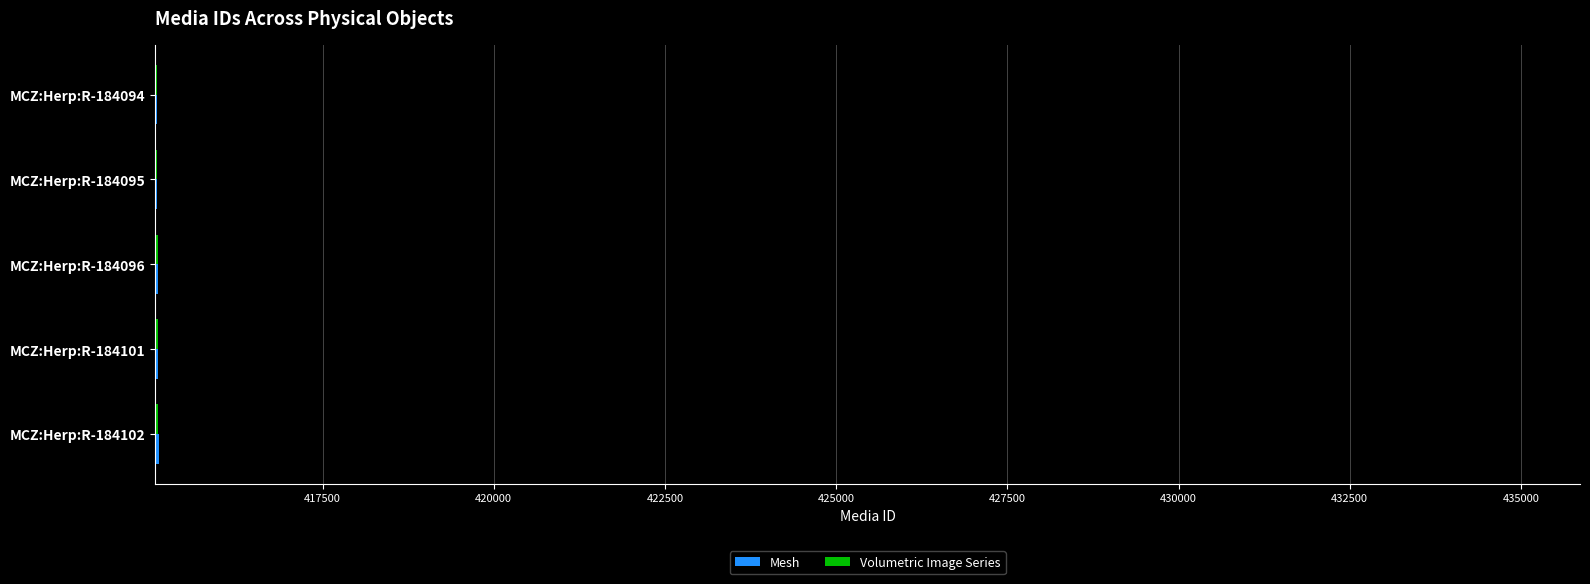

What is the lowest value of the Mesh series?

415079